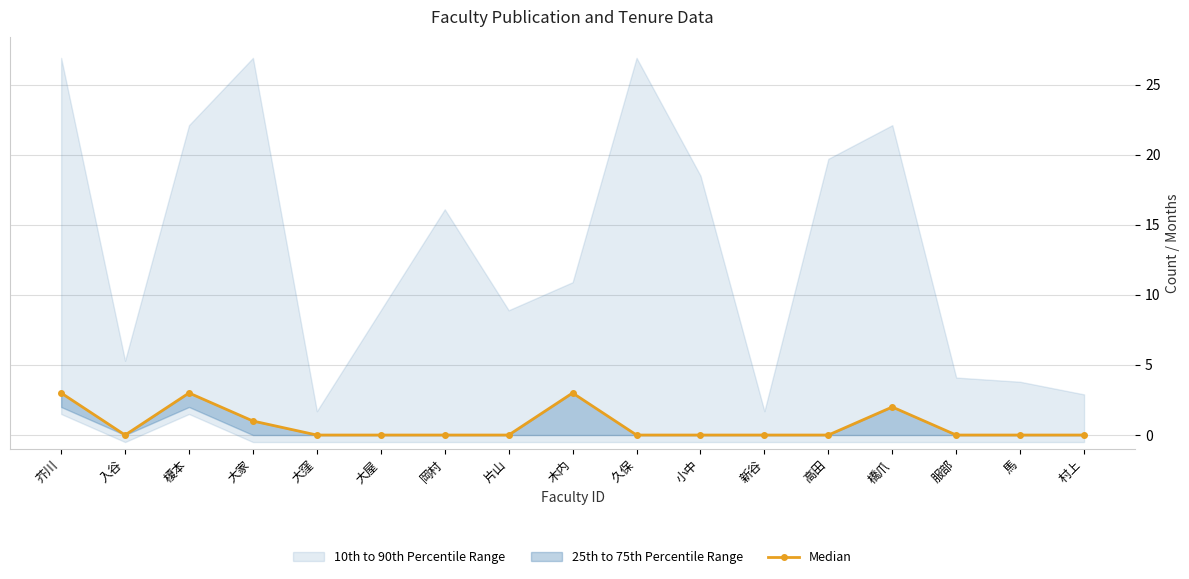

True or false: the data shows 0 at 高田.

True